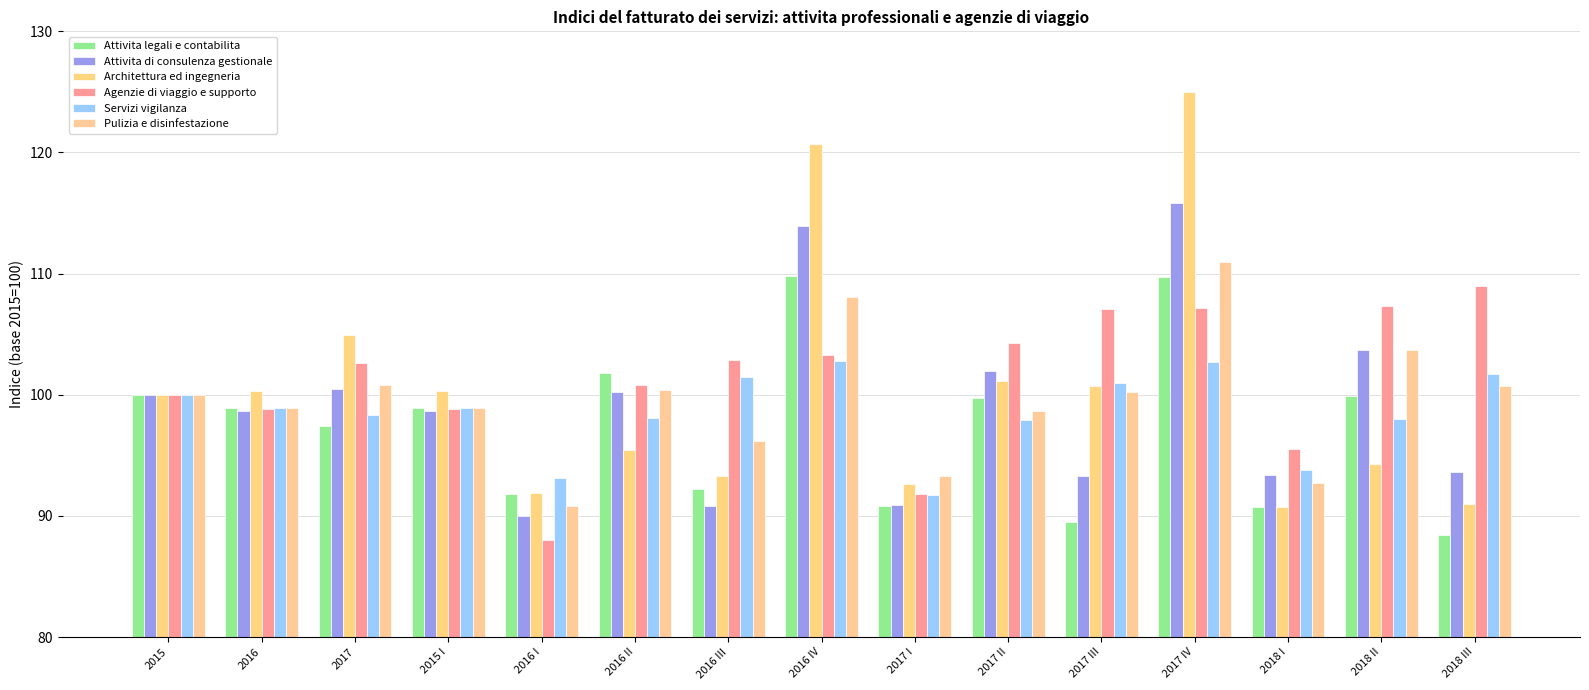

Are the bars horizontal?

No